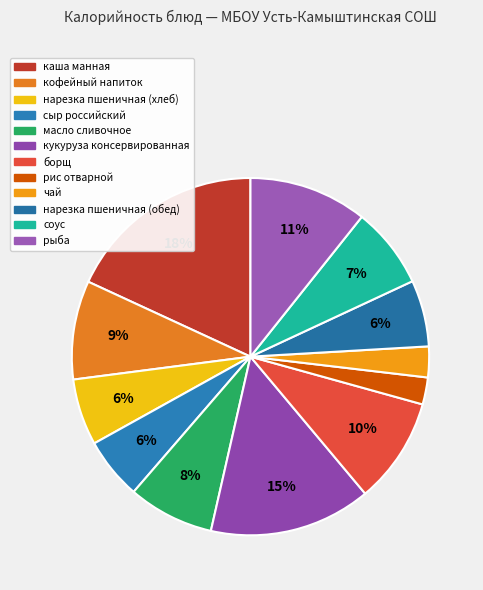

Is it true that каша манная is 7% of the pie?

False